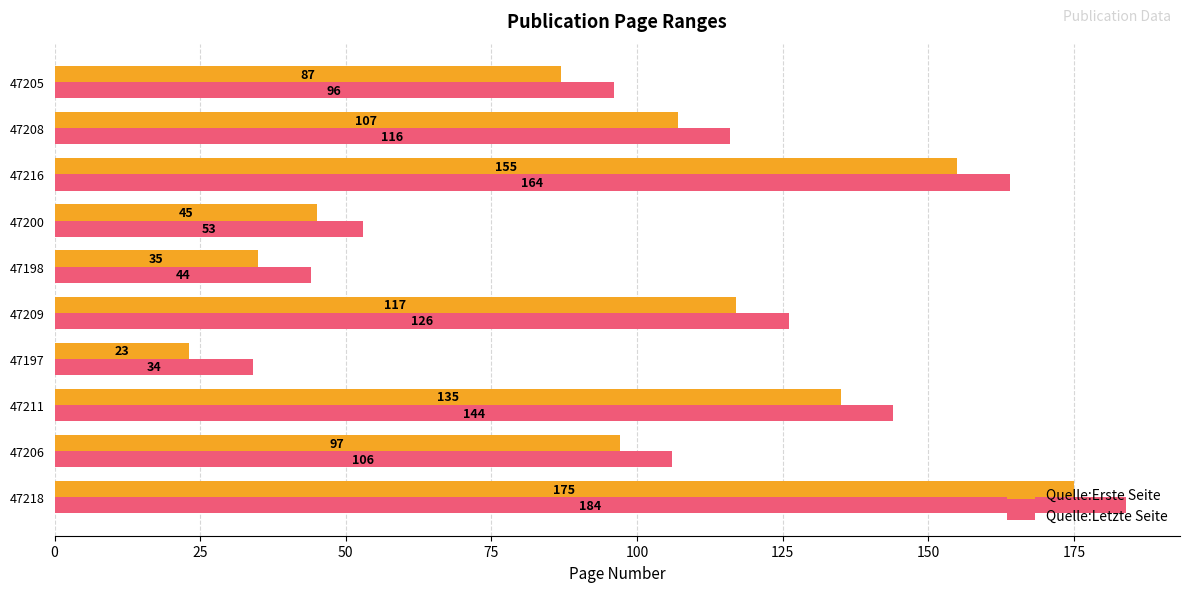

Which series changed the most between 47218 and 47200?

Quelle:Letzte Seite